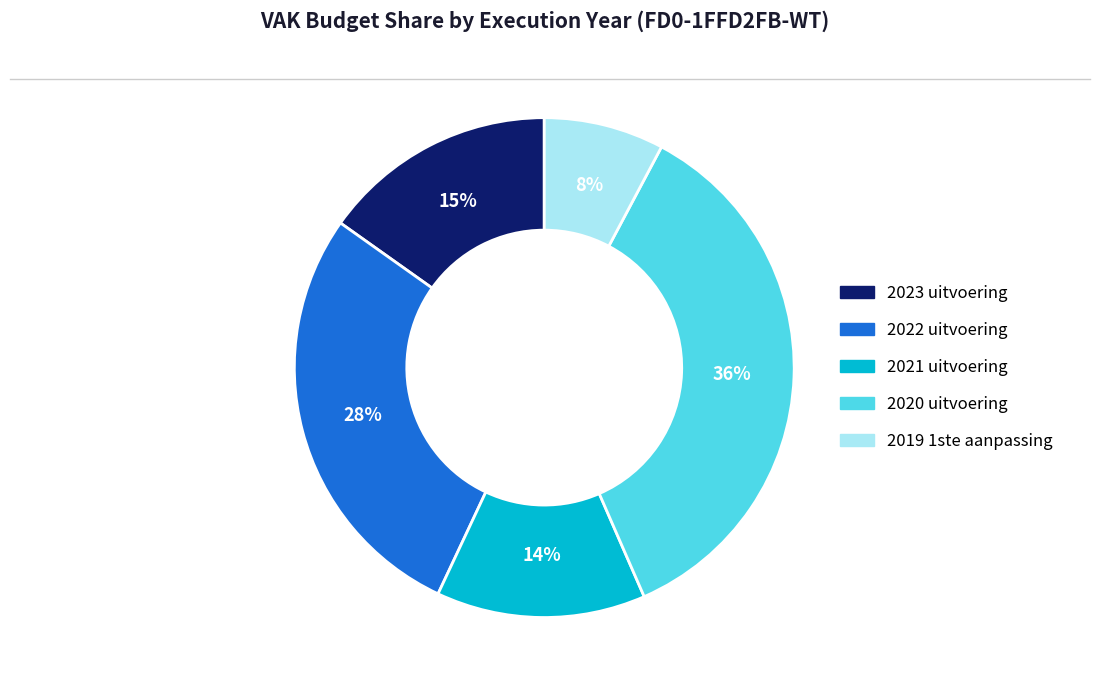

Do 2021 uitvoering and 2022 uitvoering together represent more than half of the pie?

No